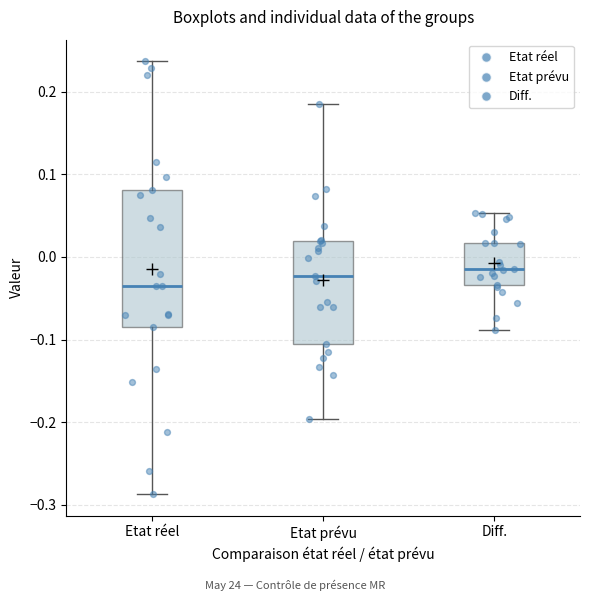

Which box is the tallest, from its lower edge to its upper edge?

Etat réel